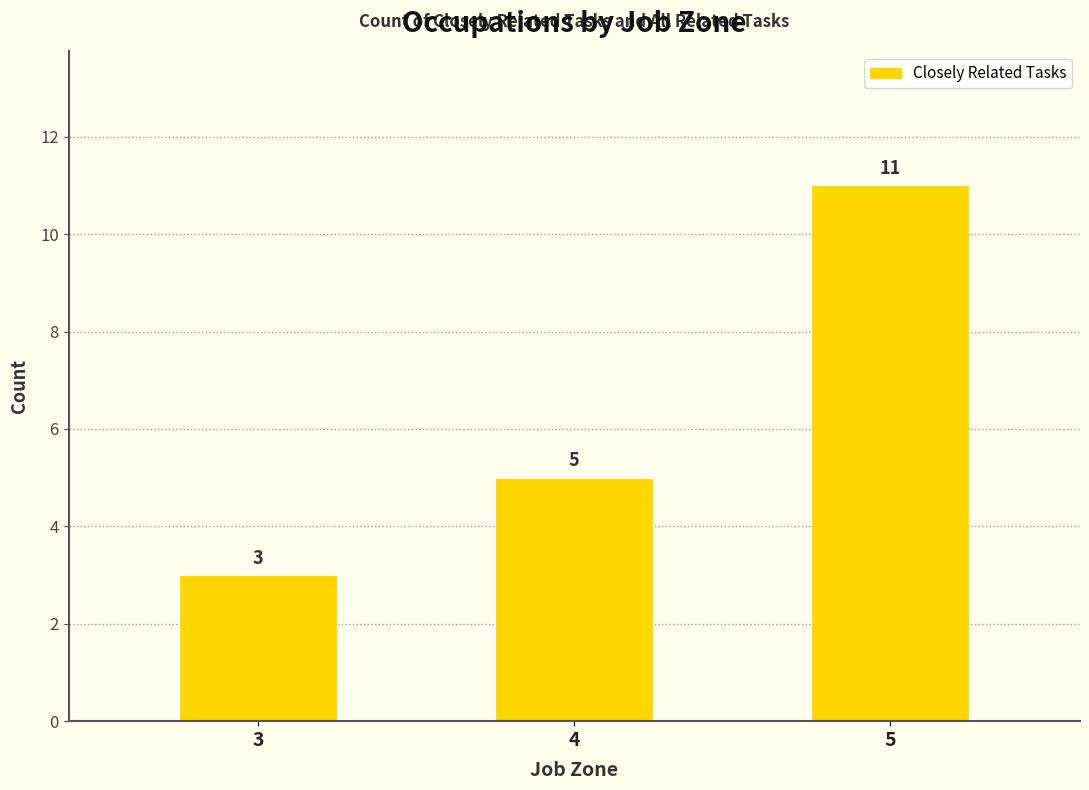

How many data points are less than 5?

1